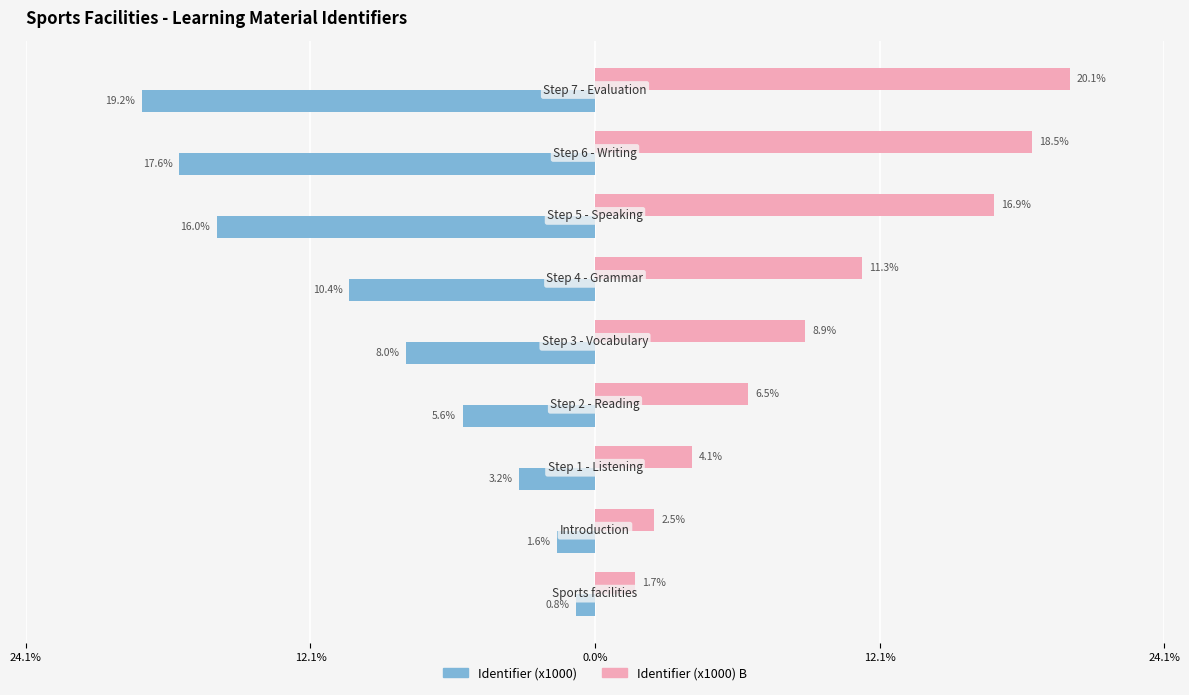

What is the value of the Identifier (x1000) bar at the 8th from the left?

-17.6